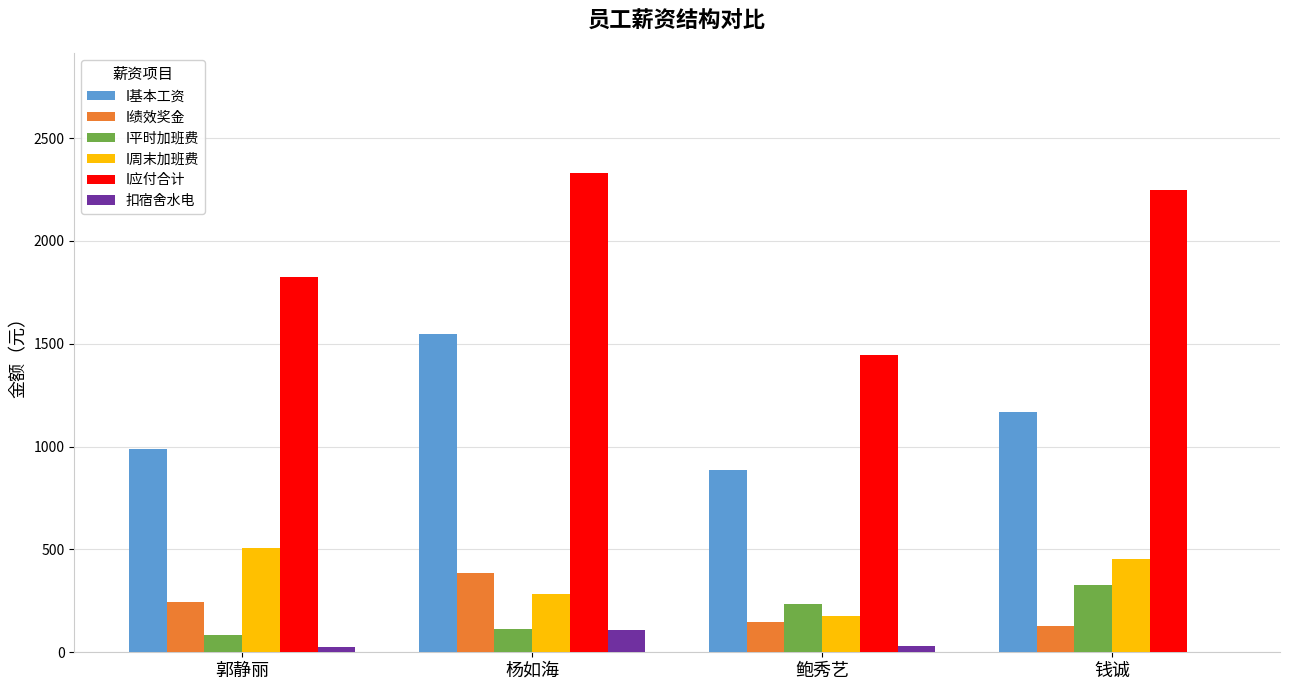

What is the approximate value of I绩效奖金 at 钱诚?

130.0